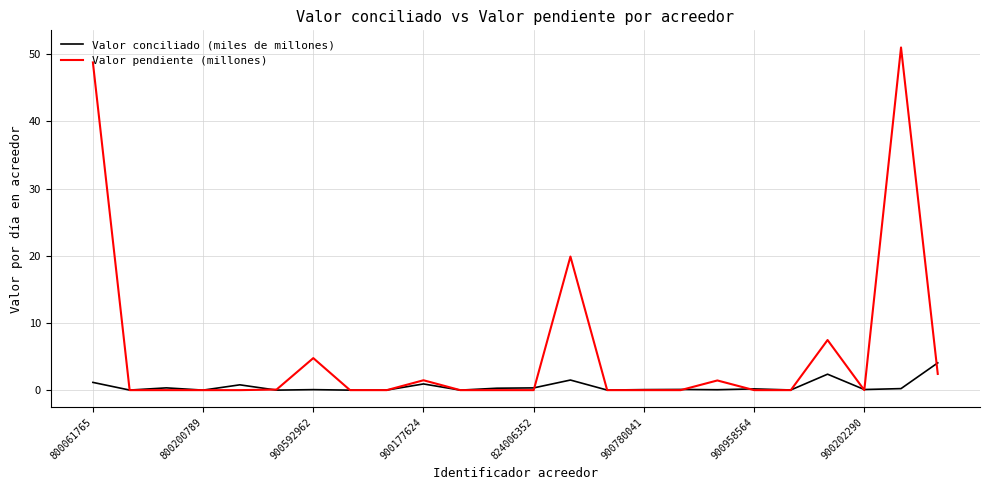

What is the difference between the second highest and minimum values in the Valor conciliado (miles de millones) series?

2.4